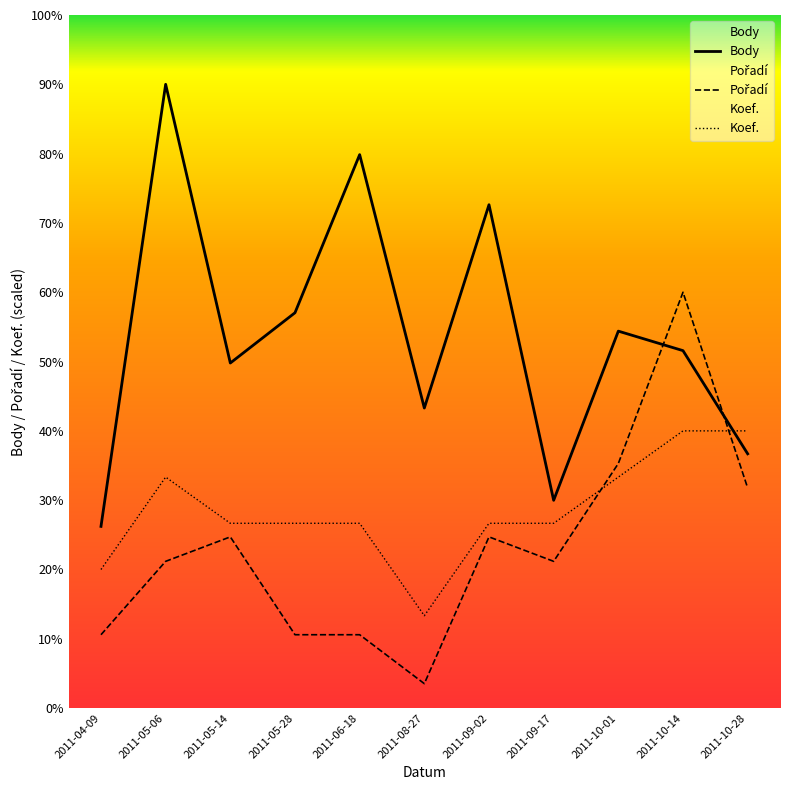

How many intersections are there between Koef. and Pořadí?

2